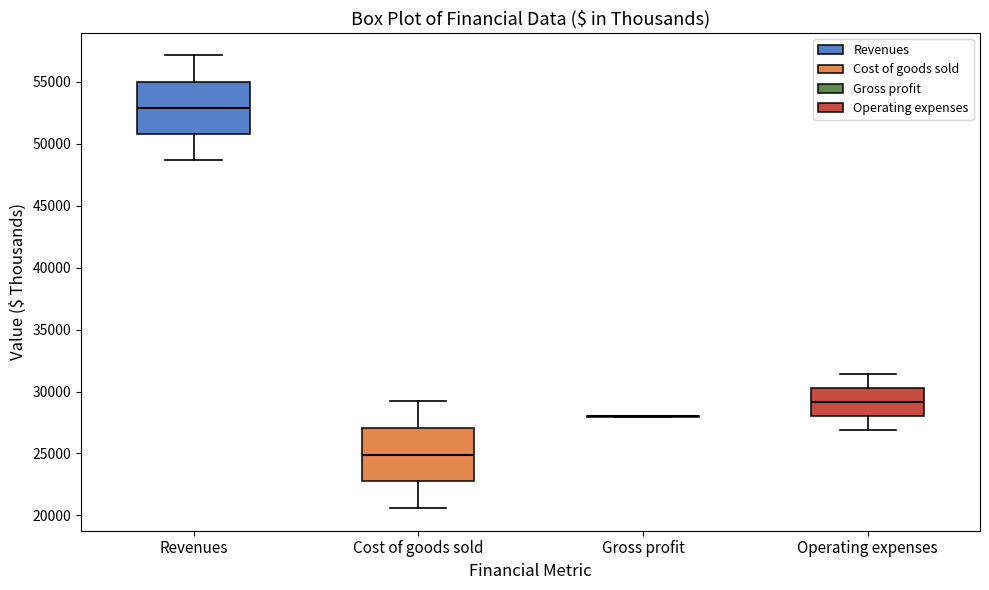

Reading left to right, transcribe this box plot: for each box, give where its median line is, the range the box spans, and where its two whiskers end, as read against the y-axis. The values are not printed on the chart, so give them approximately, as read against the axis.

Revenues: median 53000, box 51000 to 55000, whiskers 48500 to 57000
Cost of goods sold: median 25000, box 22500 to 27000, whiskers 20500 to 29000
Gross profit: box collapsed to a line at 28000, whiskers 28000 to 28000
Operating expenses: median 29000, box 28000 to 30500, whiskers 27000 to 31500